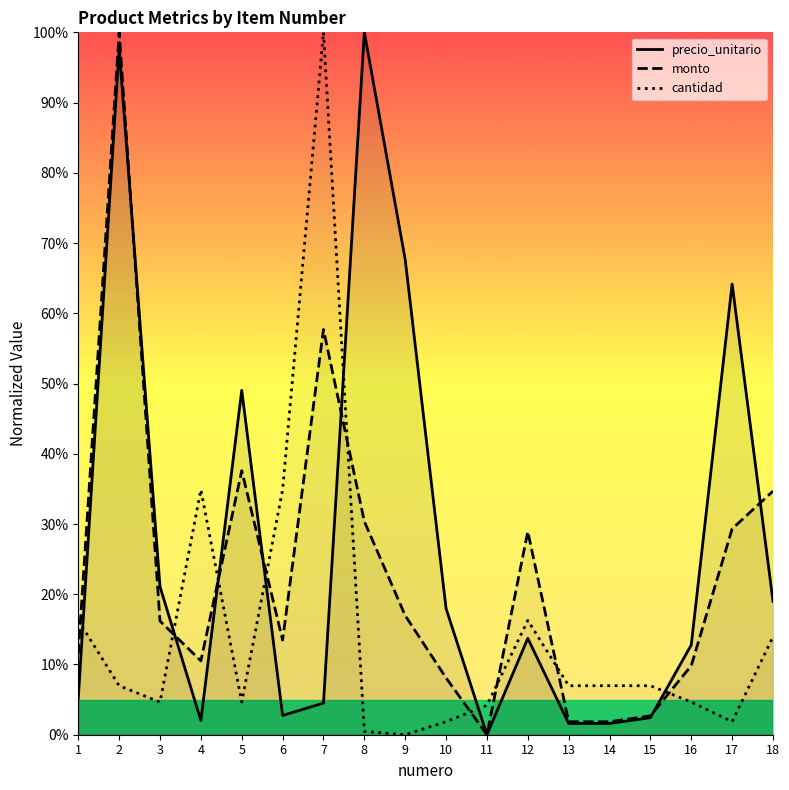

How many intersections are there between monto and cantidad?

9